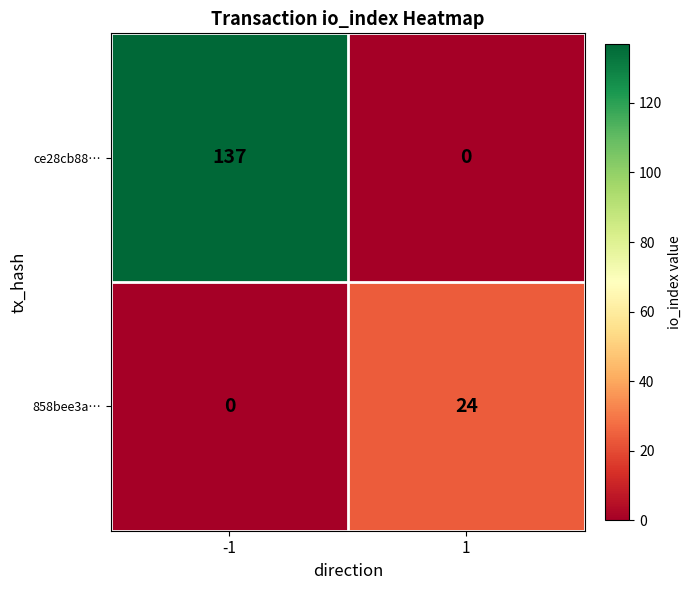

Rank the series at -1 from highest to lowest value.

ce28cb88…, 858bee3a…